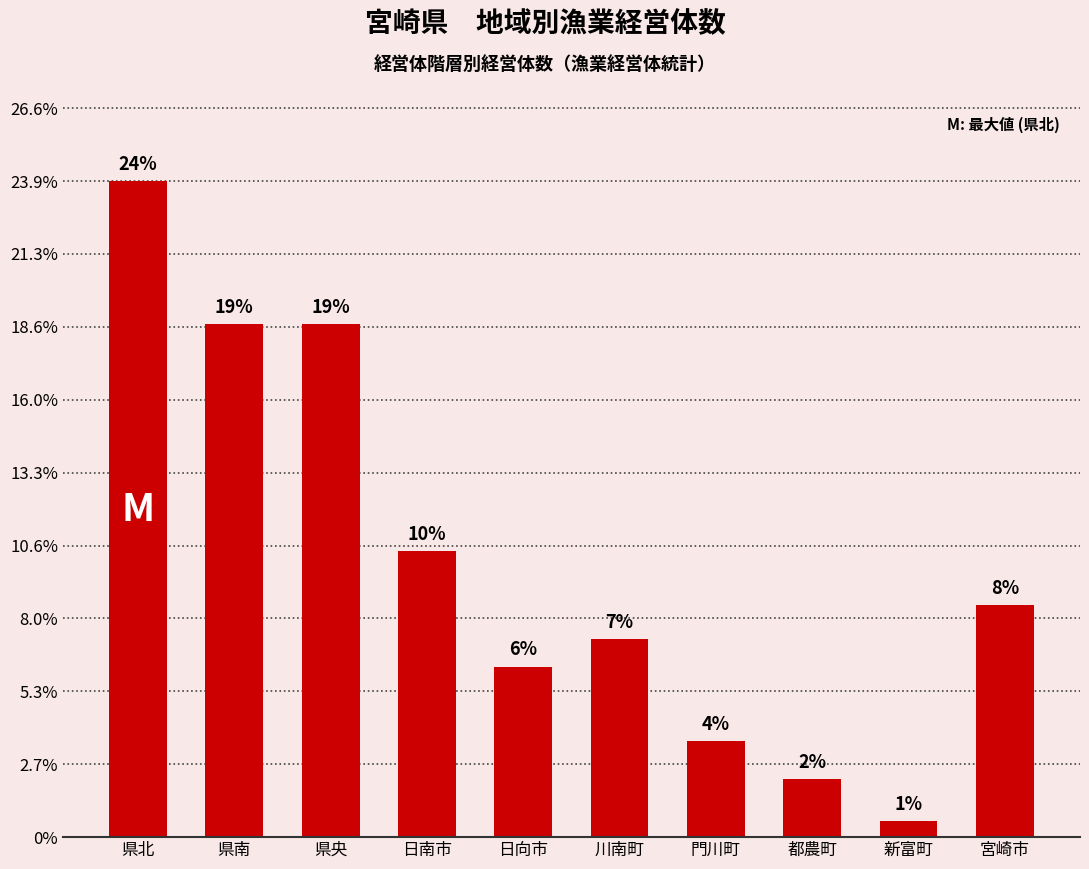

Does the chart contain any negative values?

No